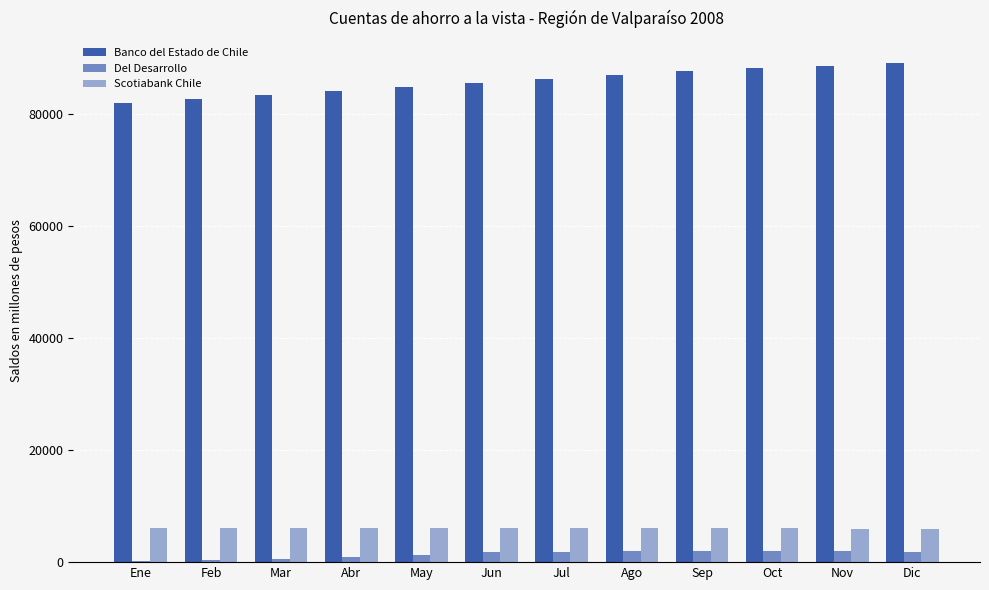

Are the bars horizontal?

No